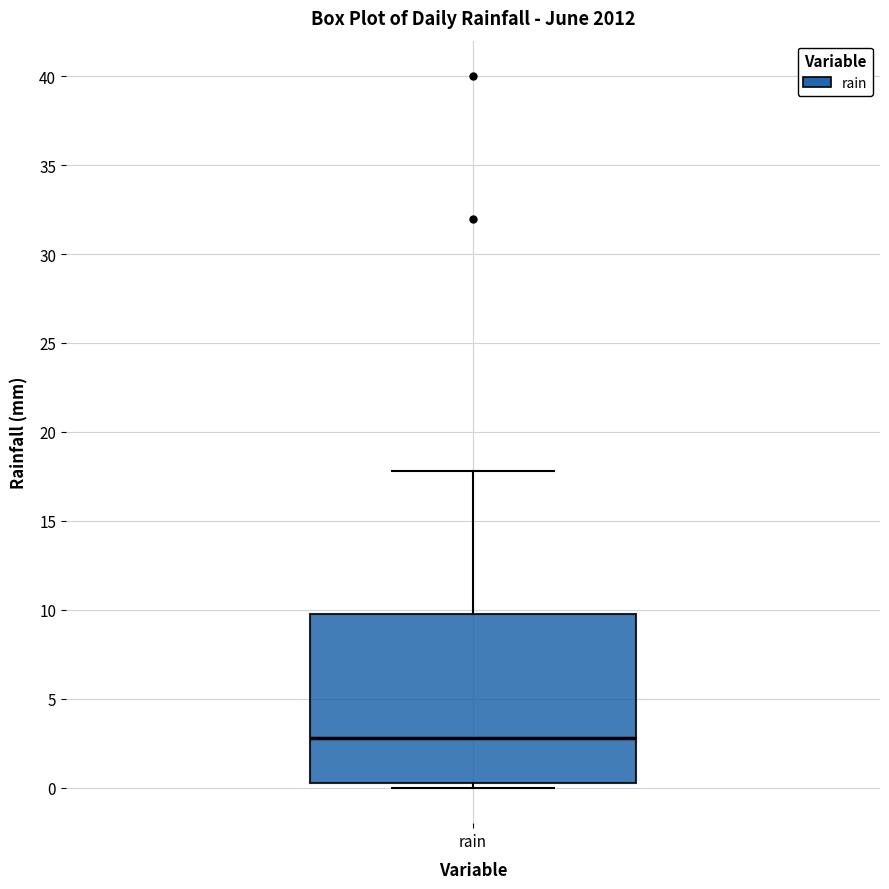

Transcribe this box plot: give where the median line is, the range the box spans, and where the two whiskers end, as read against the y-axis. The values are not printed on the chart, so give them approximately, as read against the axis.

median 3.0, box 0.5 to 10.0, whiskers 0.0 to 18.0